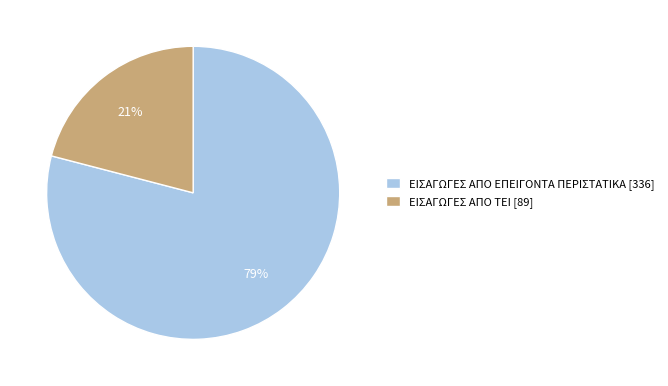

Does ΕΙΣΑΓΩΓΕΣ ΑΠΟ ΤΕΙ represent more than half of the total?

No